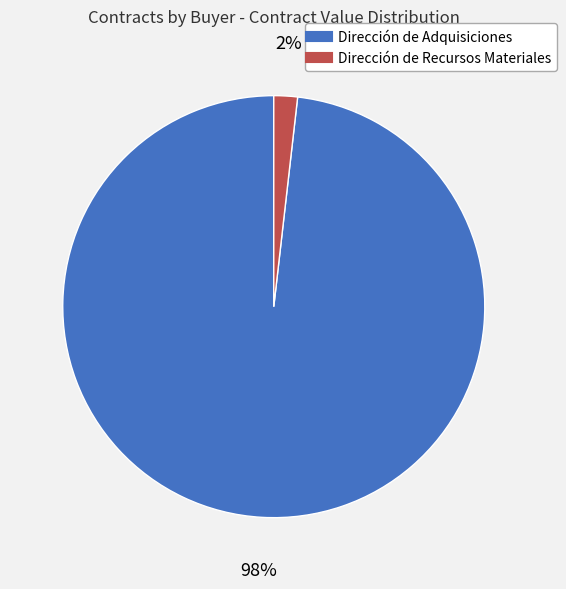

To the nearest percent, what percentage of the pie is Dirección de Recursos Materiales?

2%